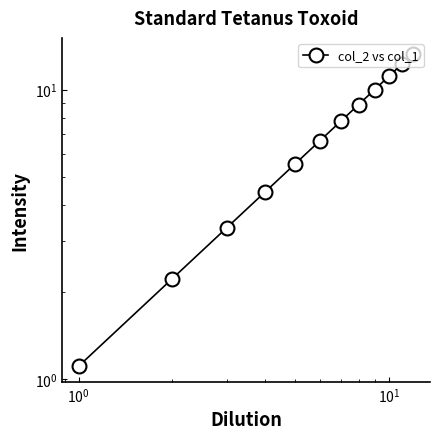

How many categories are shown in the chart?

12